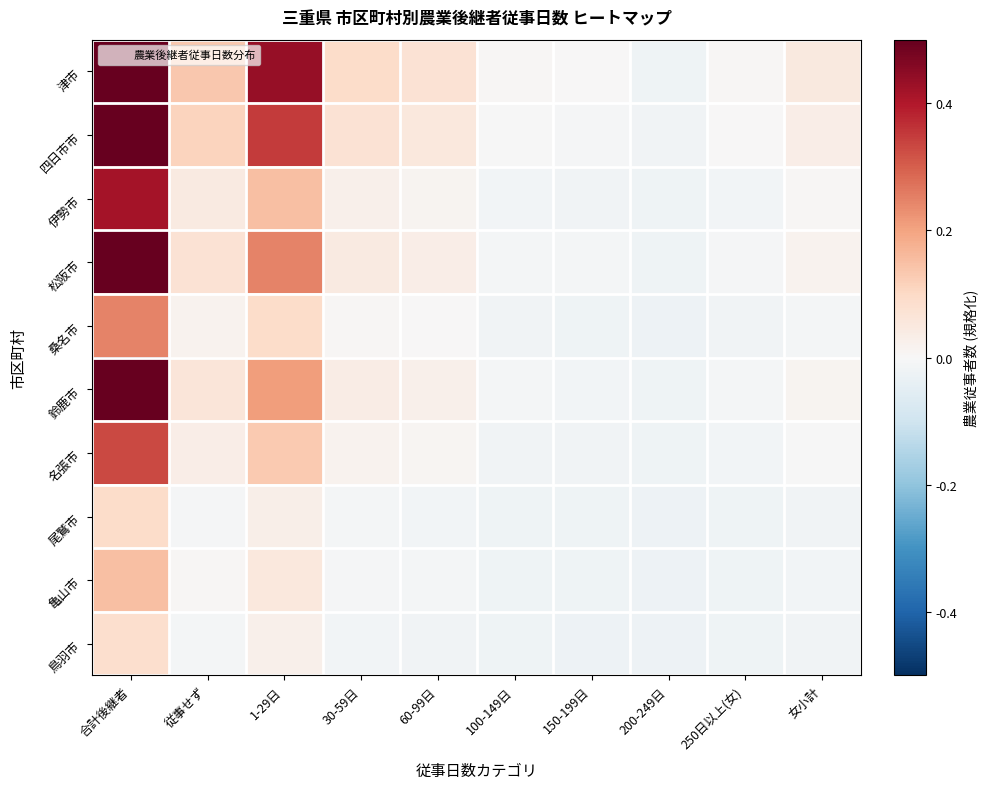

At which category is the sum across all series the highest?

合計後継者